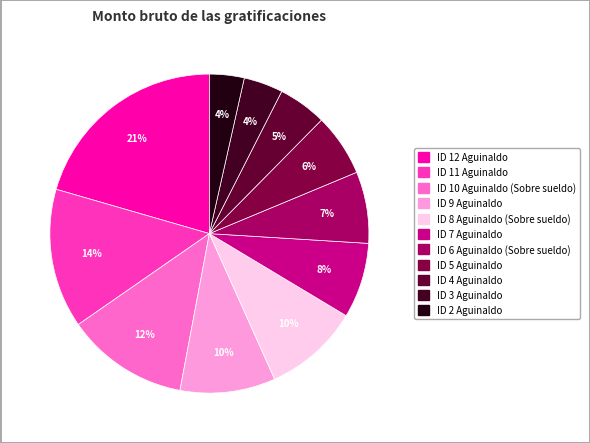

The ID 3 Aguinaldo slice represents 4% of the pie. True or false?

True